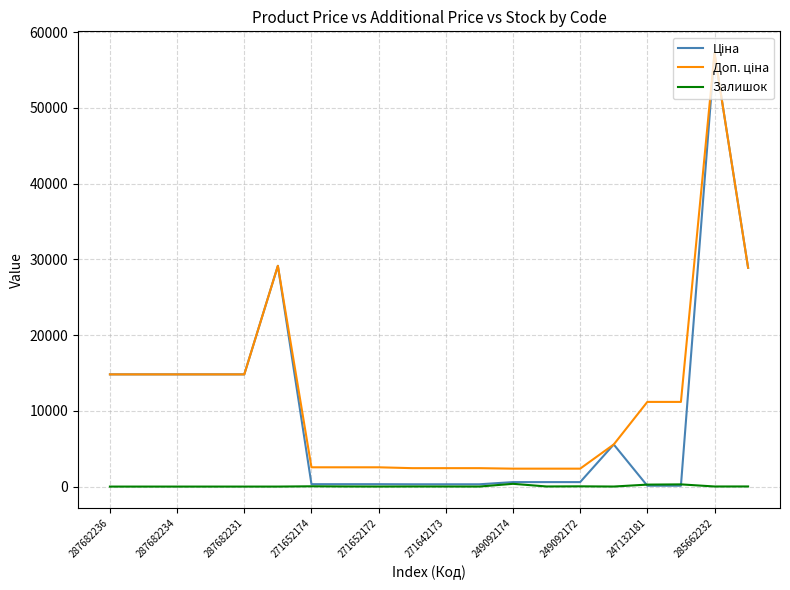

What is the greatest value displayed?

57258.0